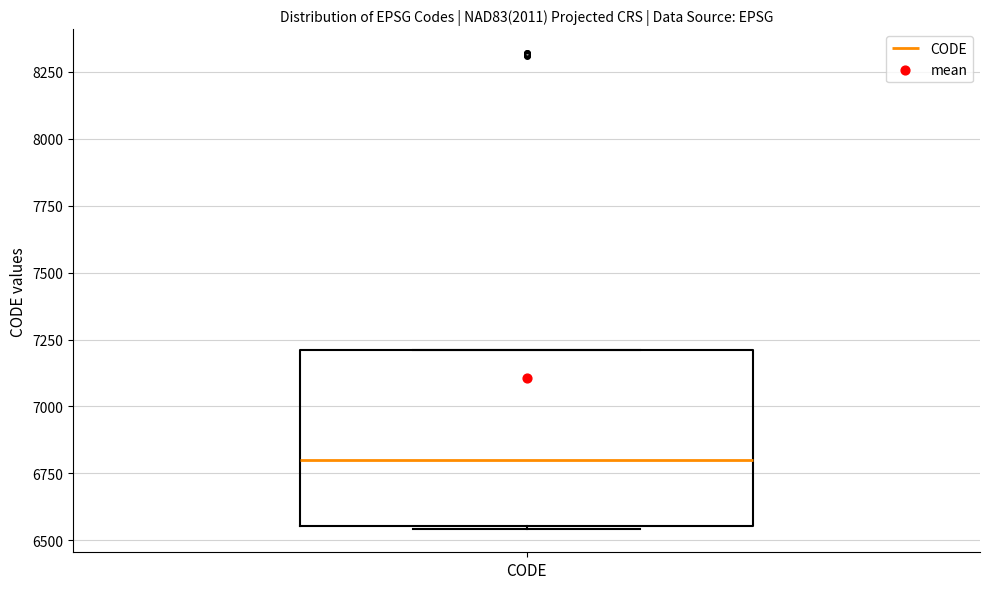

Where is the lower edge of the box for CODE on the y-axis? The values are not printed on the chart, so give them approximately, as read against the axis.

6550